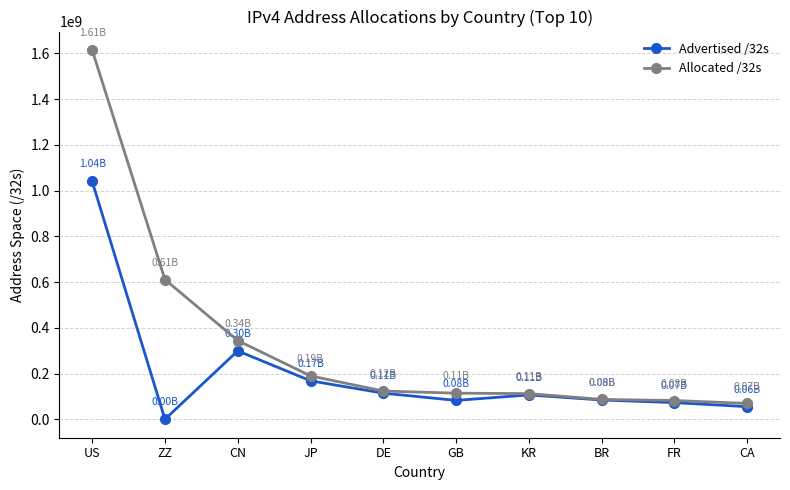

How many lines are shown in the chart?

2